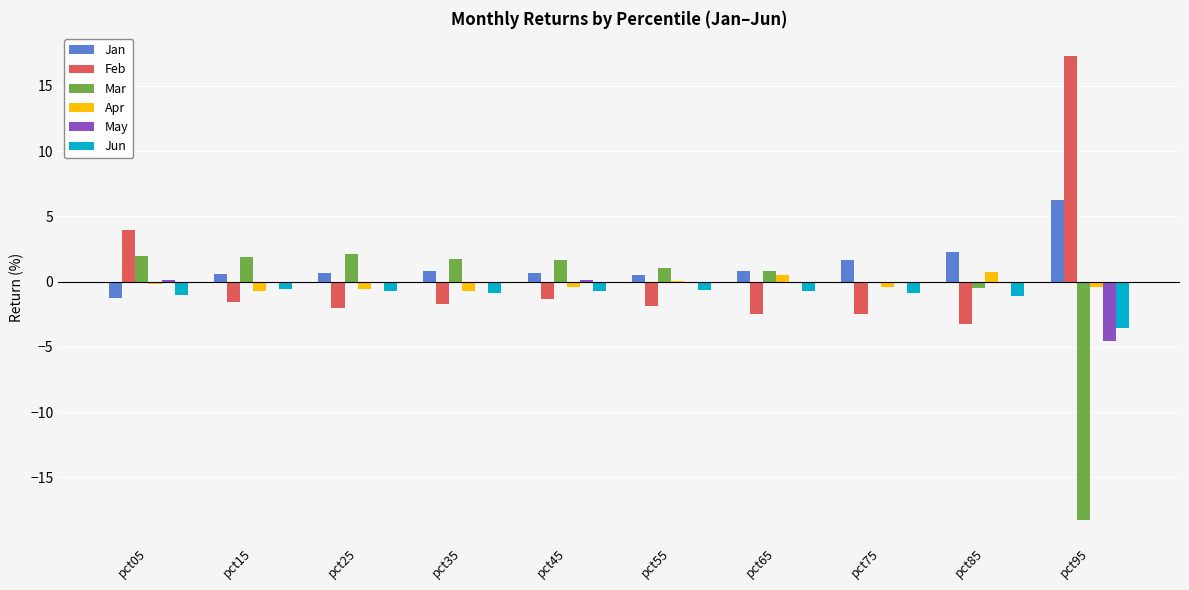

The Jun series shows -3.6 at pct95. True or false?

True